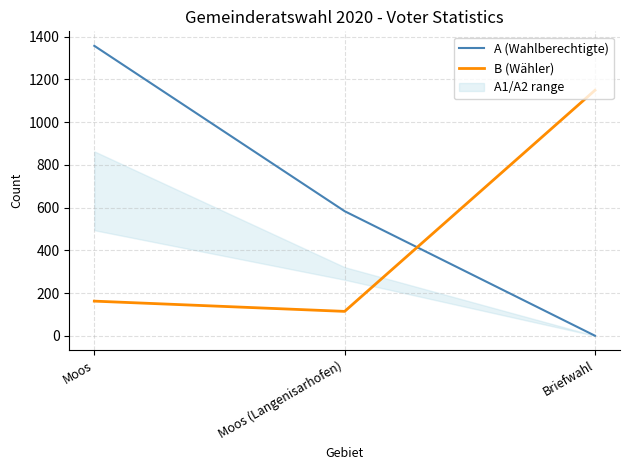

Is the value of A (Wahlberechtigte) at Moos greater than the value of B (Wähler) at Moos (Langenisarhofen)?

Yes